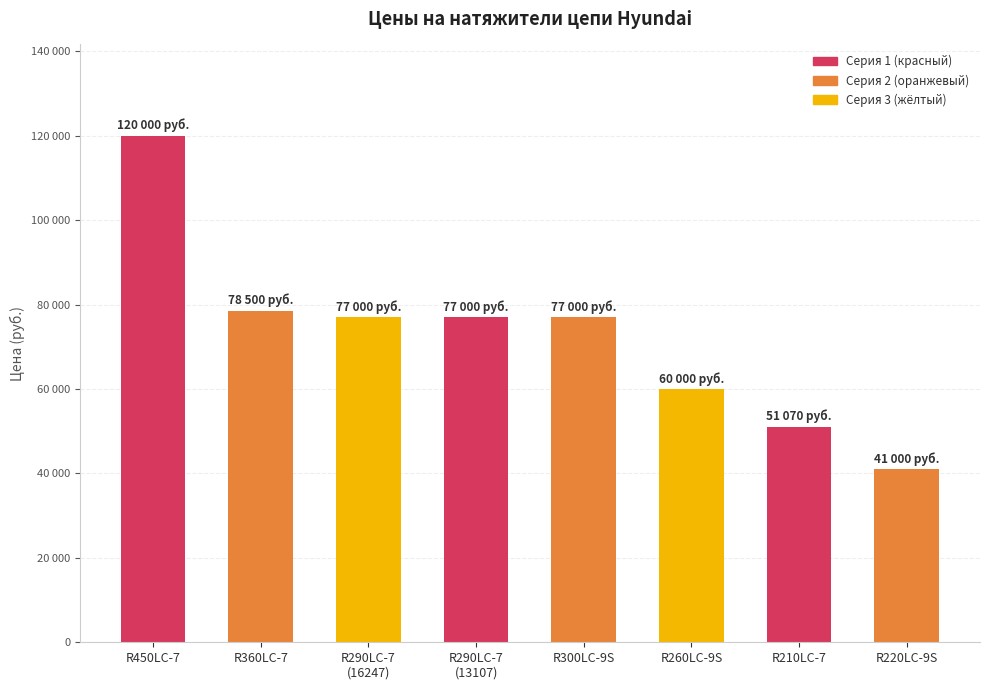

What is the sum of all values?

581570